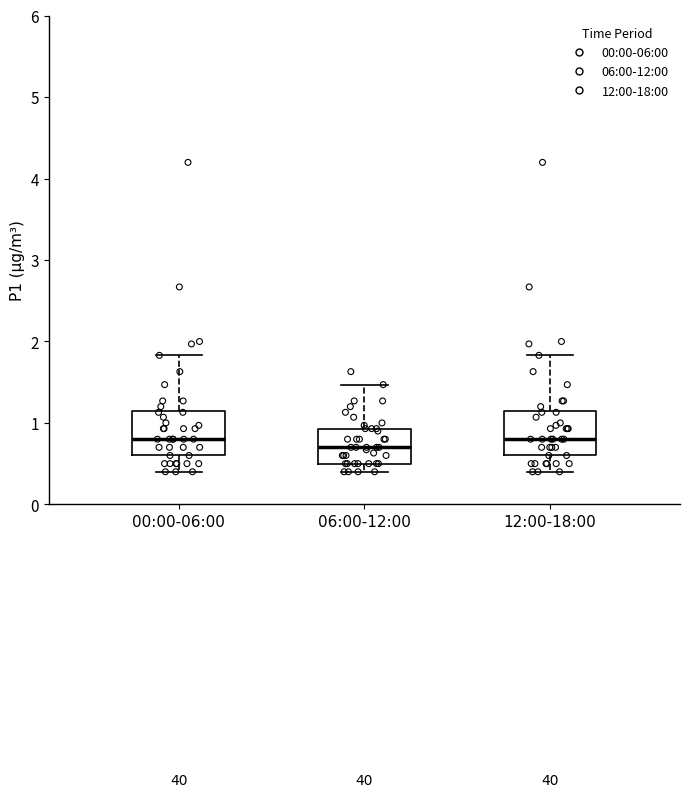

Reading left to right, read every box against the y-axis: the position of its median line, the range the box covers, and the ends of its whiskers. The values are not printed on the chart, so give them approximately, as read against the axis.

00:00-06:00: median 0.8, box 0.6 to 1.1, whiskers 0.4 to 1.8
06:00-12:00: median 0.7, box 0.5 to 0.9, whiskers 0.4 to 1.5
12:00-18:00: median 0.8, box 0.6 to 1.1, whiskers 0.4 to 1.8